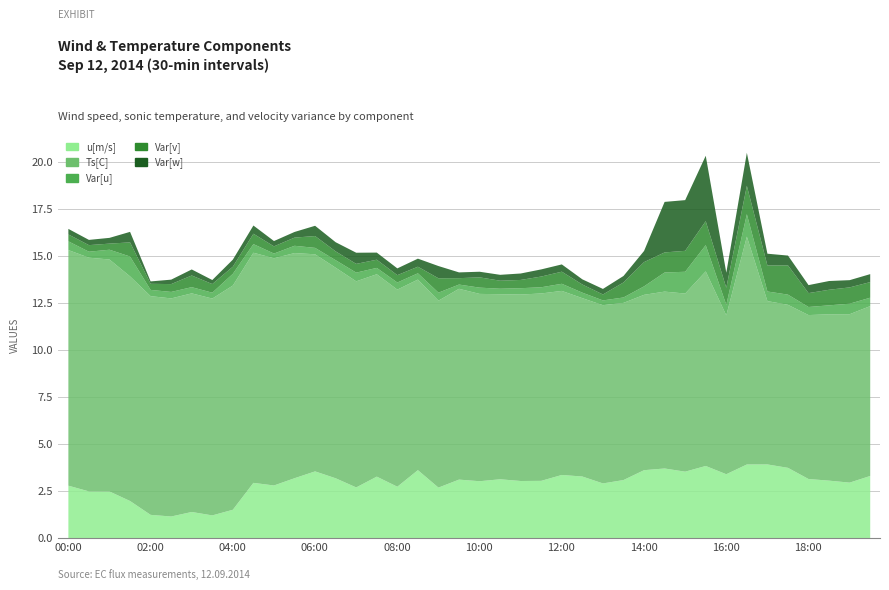

The value of u[m/s] at 04:30 is 1.5. True or false?

False